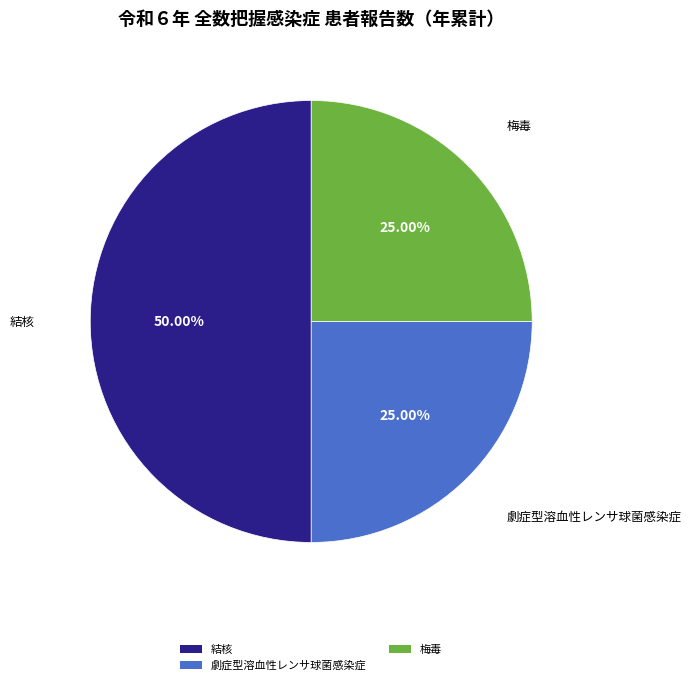

Which slice is the largest?

結核